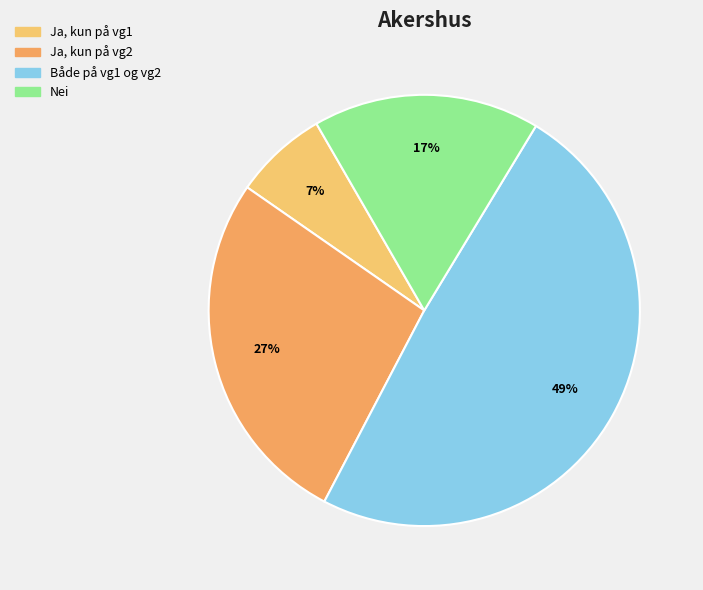

What is the change in value from Ja, kun på vg1 to Både på vg1 og vg2?

+42